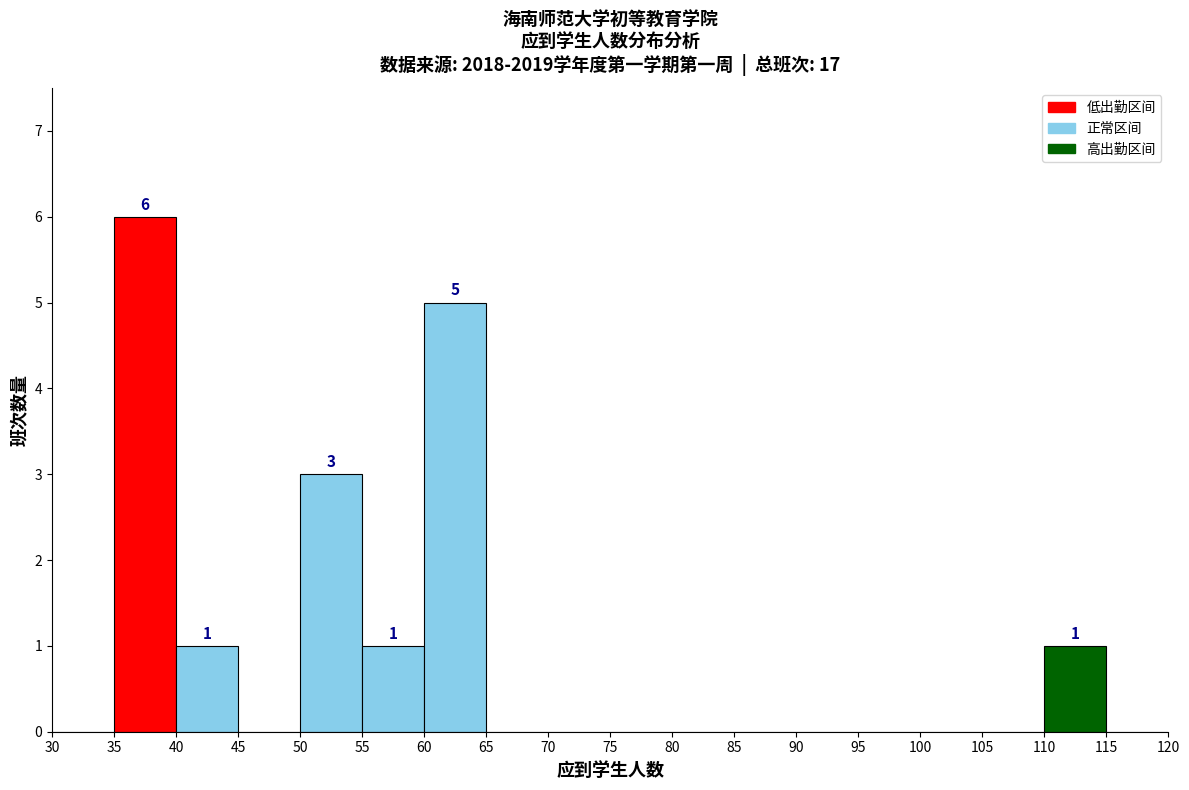

Which range on the x-axis has the tallest bar?

35 to 40